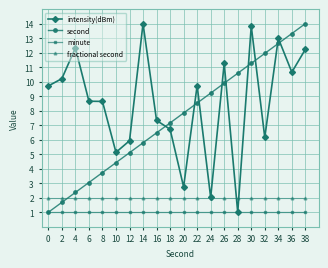

Between 0 and 16, which series saw the biggest shift?

second